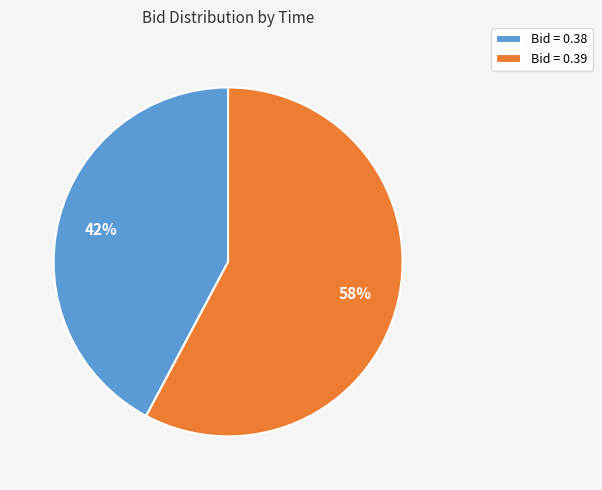

Is the sum of Bid = 0.39 and Bid = 0.38 greater than half?

Yes